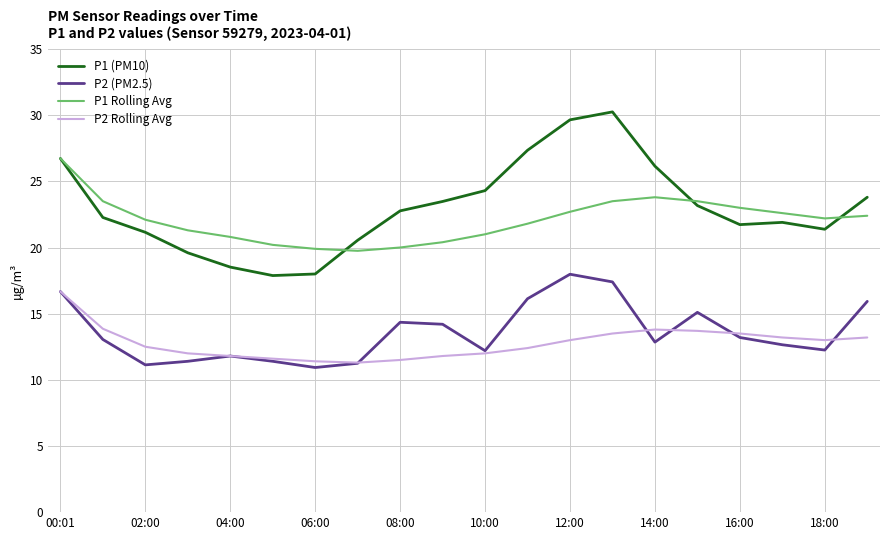

What is the difference between the second highest and minimum values in the P2 (PM2.5) series?

6.5